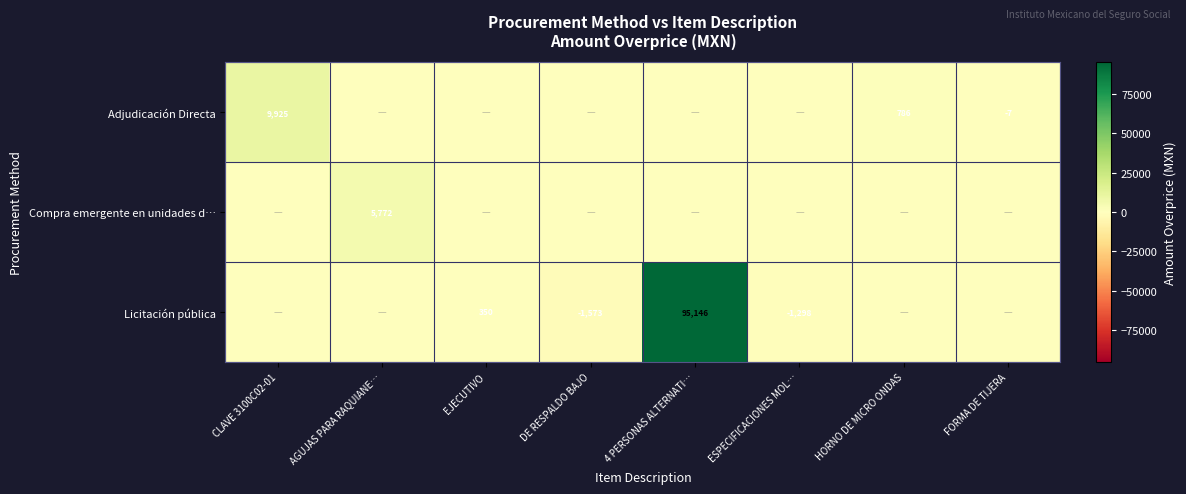

Is the value of Adjudicación Directa at HORNO DE MICRO ONDAS greater than the value of Licitación pública at ESPECIFICACIONES MOL…?

Yes